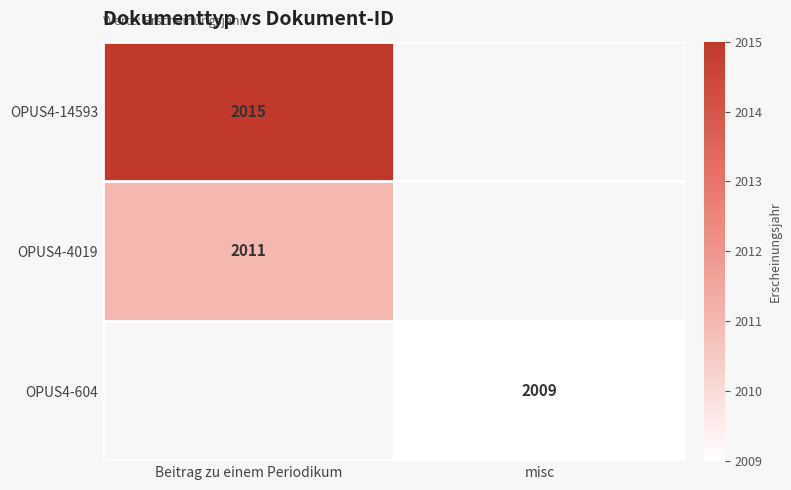

Is it true that OPUS4-604 equals 1299.9 at misc?

False